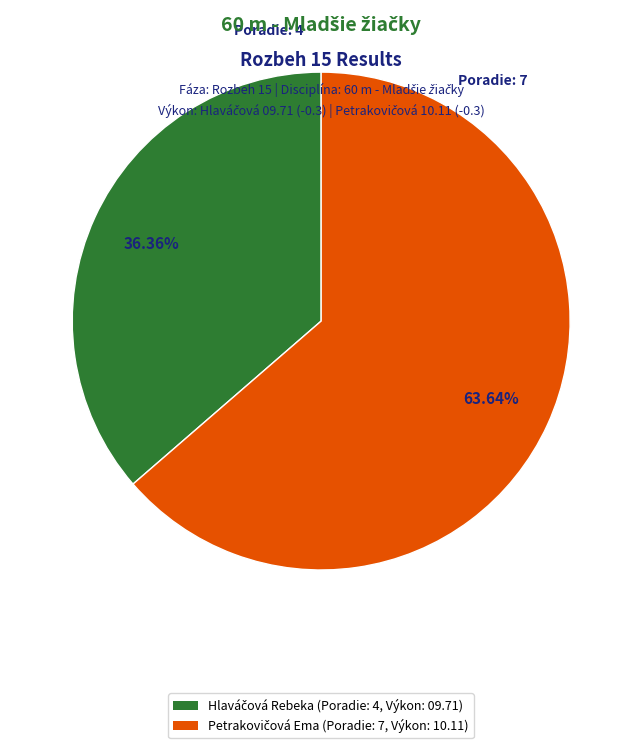

Does any single category account for the majority?

Yes